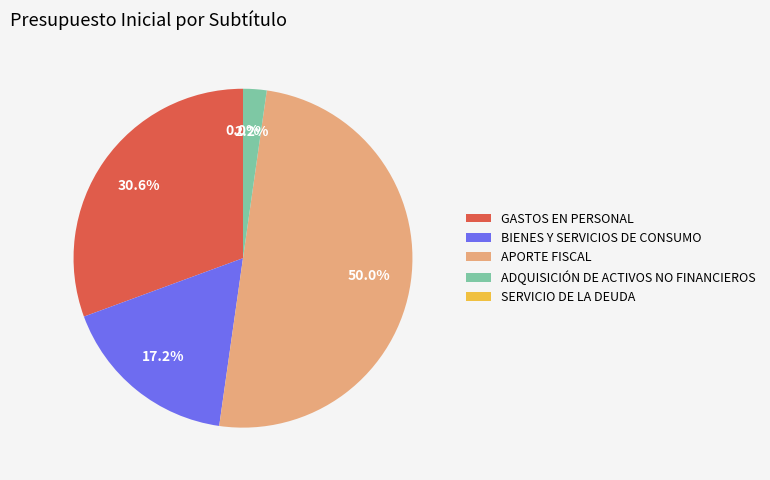

Does ADQUISICIÓN DE ACTIVOS NO FINANCIEROS account for over 50% of the chart?

No